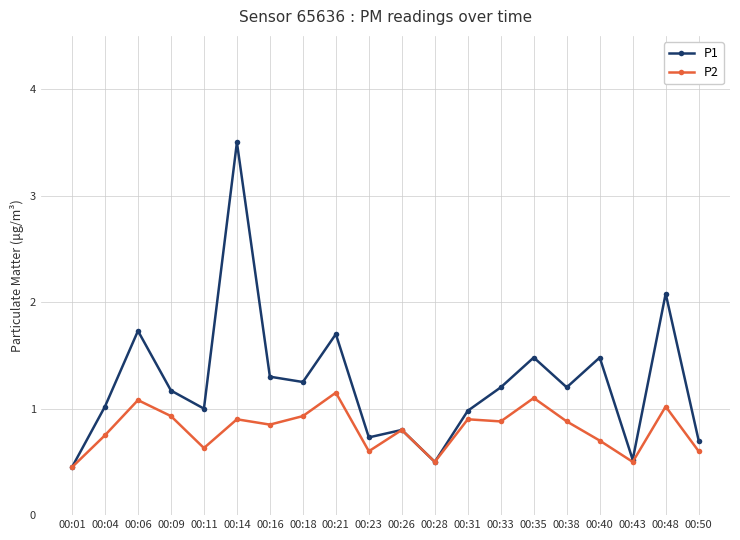

At which label does P1 reach its peak?

00:14